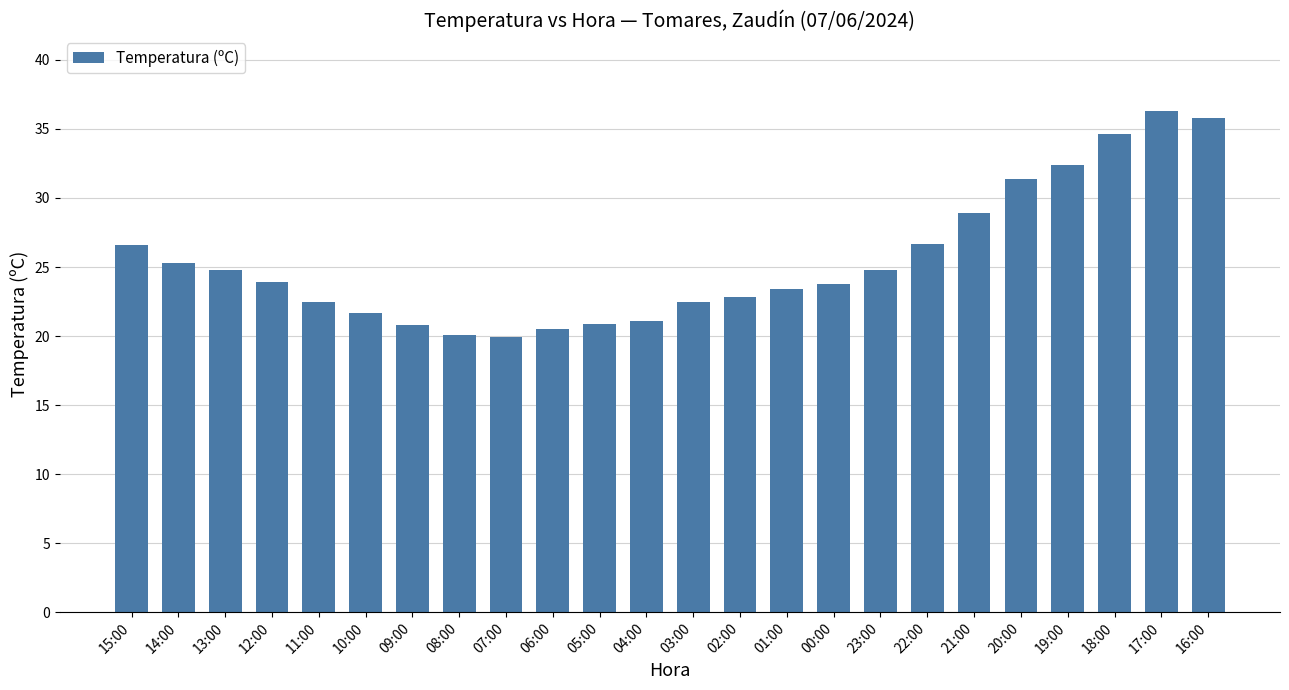

What is the greatest value displayed?

36.3